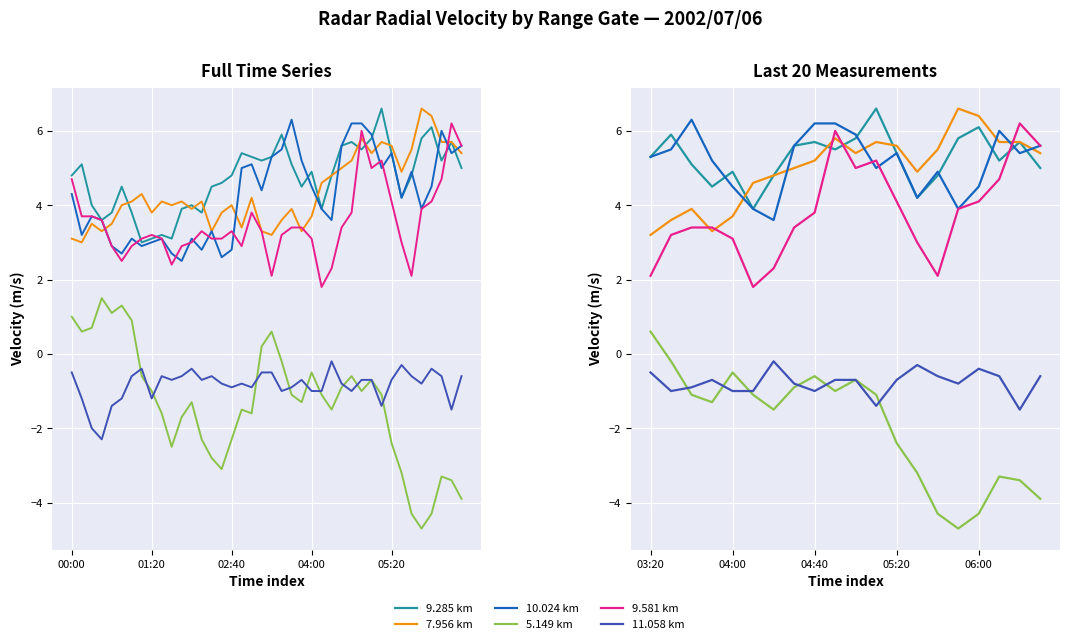

List the series in order of their peak value, lowest first.

11.058, 5.149, 9.581, 10.024, 9.285, 7.956